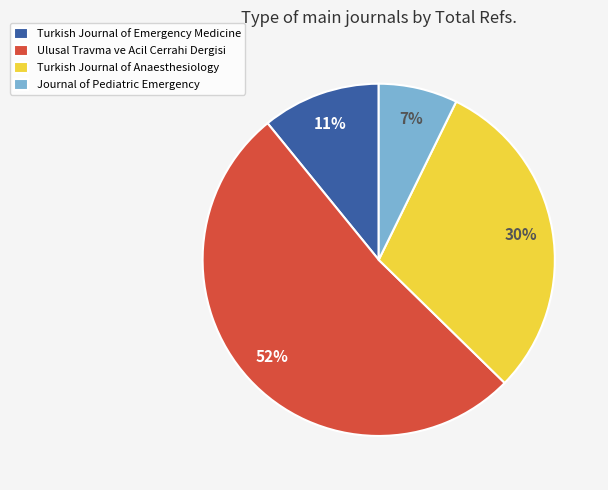

Is the sum of Journal of Pediatric Emergency and Turkish Journal of Emergency Medicine greater than half?

No